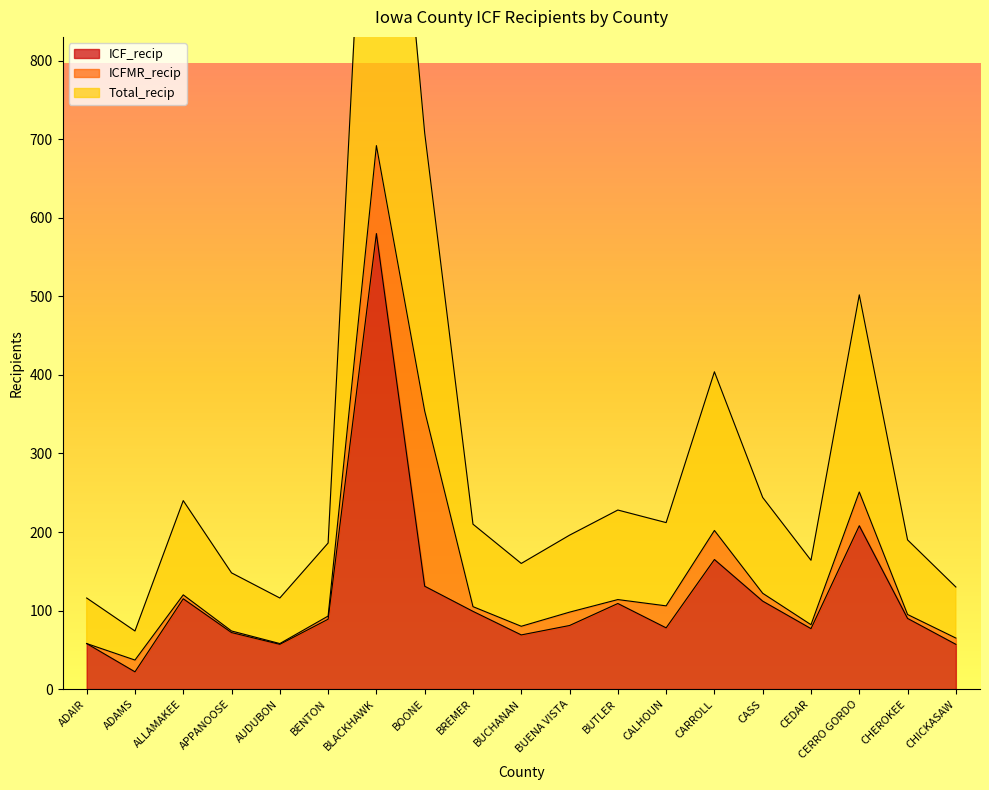

Which category has the highest value in the ICF_recip series?

BLACKHAWK